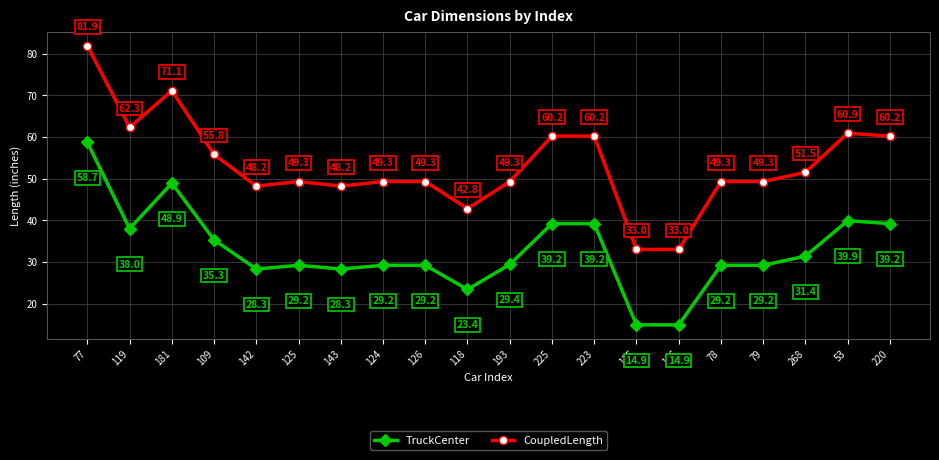

Where is the first local minimum for CoupledLength?

119